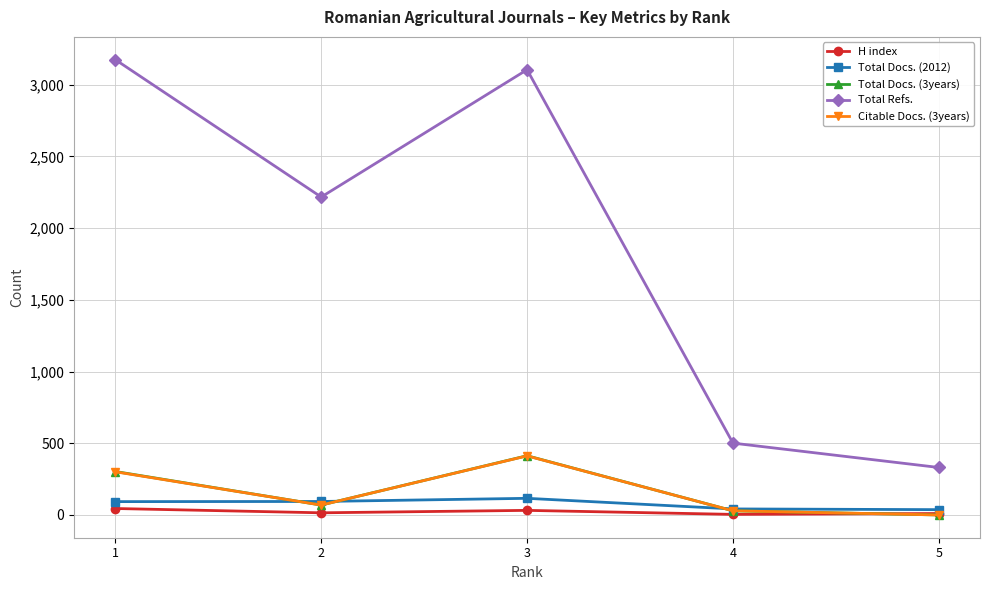

In Total Docs. (2012), how many points are higher than both neighbors (excluding endpoints)?

1